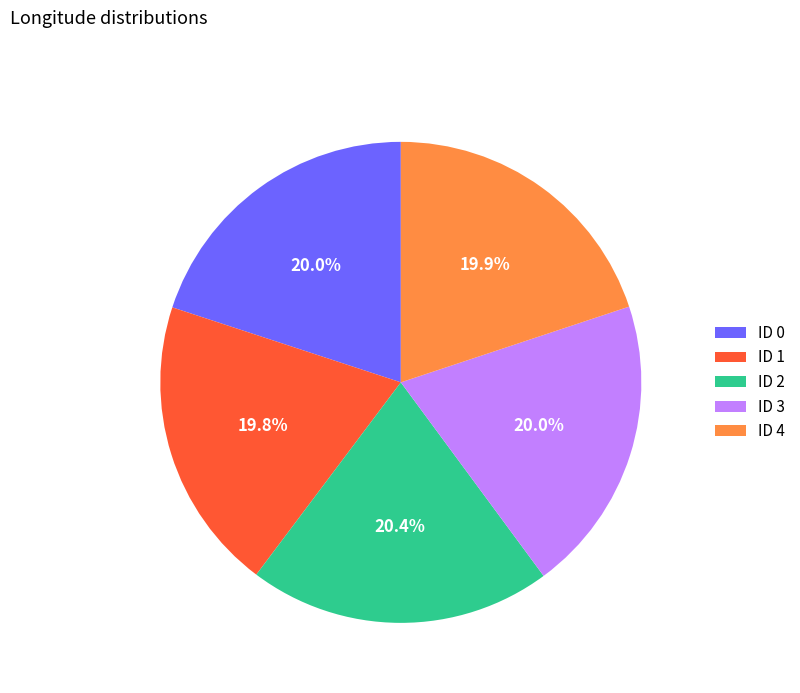

How many slices are in this pie chart?

5